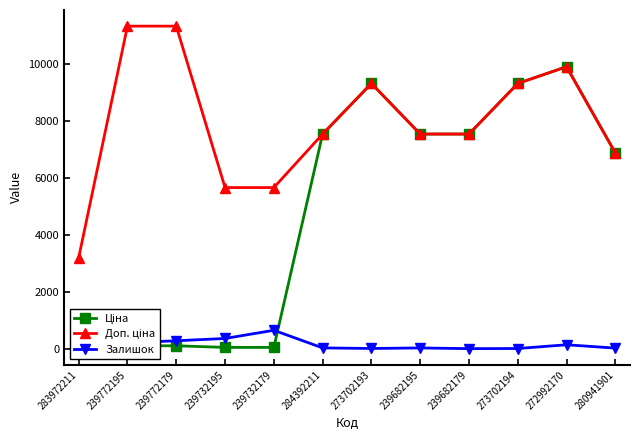

What is the difference between the maximum and minimum values in the Доп. ціна series?

8129.0